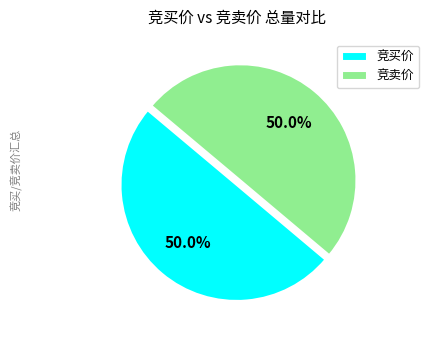

What percentage do 竞买价 and 竞卖价 together represent?

100.0%